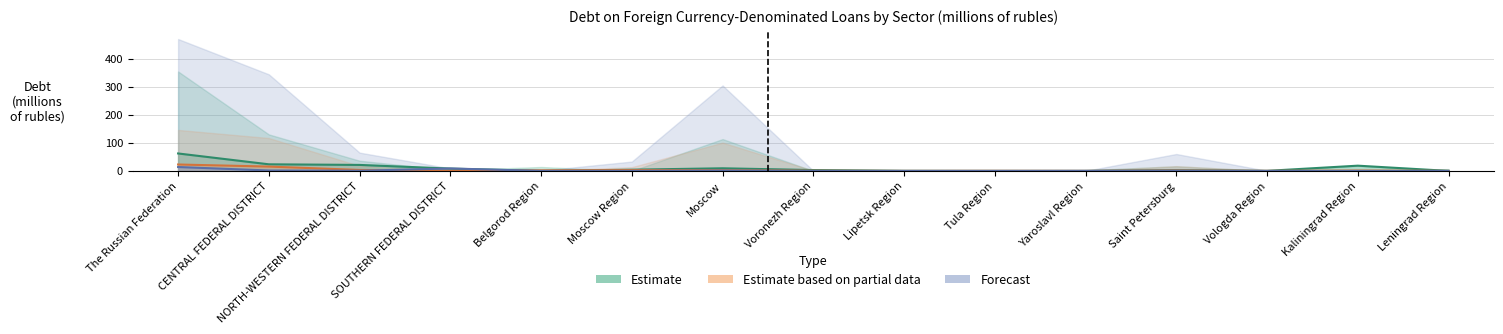

Reading right to left, list all the values displayed in this chart.

Estimate: Leningrad Region=0.0	Kaliningrad Region=18.7	Vologda Region=0.2	Saint Petersburg=2.5	Yaroslavl Region=0.0	Tula Region=0.0	Lipetsk Region=0.2	Voronezh Region=3.1	Moscow=9.4	Moscow Region=4.4	Belgorod Region=0.0	SOUTHERN FEDERAL DISTRICT=8.2	NORTH-WESTERN FEDERAL DISTRICT=21.4	CENTRAL FEDERAL DISTRICT=23.6	The Russian Federation=62.4
Estimate based on partial data: Leningrad Region=0.0	Kaliningrad Region=1.3	Vologda Region=0.1	Saint Petersburg=1.5	Yaroslavl Region=0.1	Tula Region=0.3	Lipetsk Region=0.1	Voronezh Region=0.7	Moscow=2.5	Moscow Region=2.8	Belgorod Region=2.0	SOUTHERN FEDERAL DISTRICT=0.3	NORTH-WESTERN FEDERAL DISTRICT=3.4	CENTRAL FEDERAL DISTRICT=15.5	The Russian Federation=22.9
Forecast: Leningrad Region=0.0	Kaliningrad Region=0.0	Vologda Region=0.0	Saint Petersburg=0.6	Yaroslavl Region=0.2	Tula Region=0.0	Lipetsk Region=0.0	Voronezh Region=0.0	Moscow=1.3	Moscow Region=0.0	Belgorod Region=0.0	SOUTHERN FEDERAL DISTRICT=8.8	NORTH-WESTERN FEDERAL DISTRICT=0.6	CENTRAL FEDERAL DISTRICT=1.5	The Russian Federation=13.9